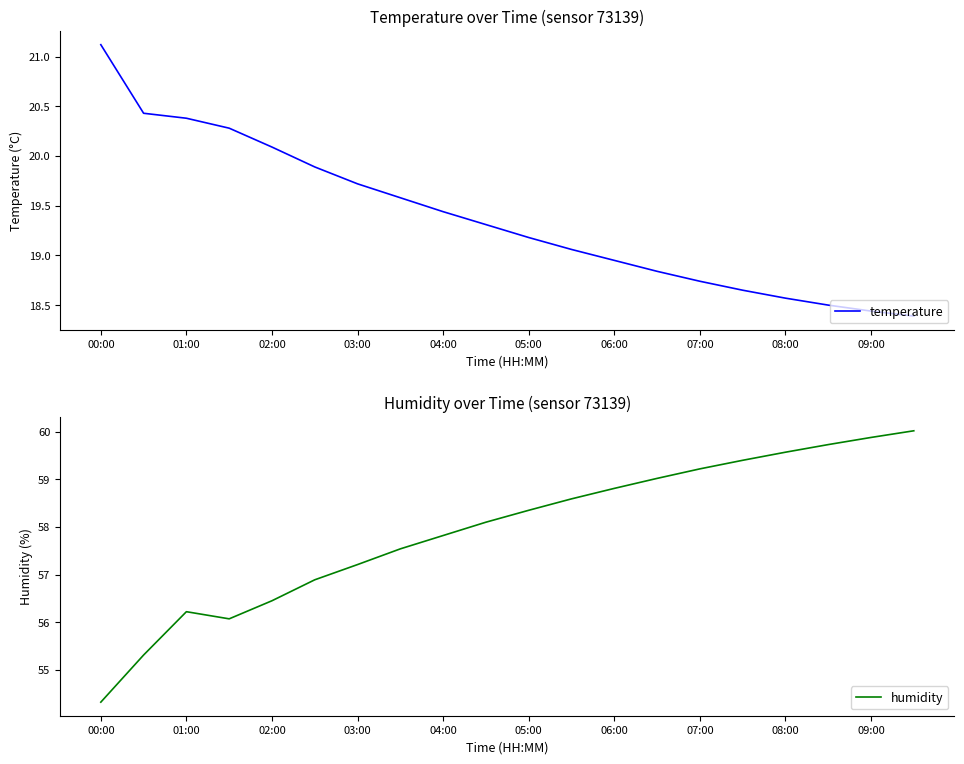

What is the difference between the maximum and minimum values in the humidity series?

5.7